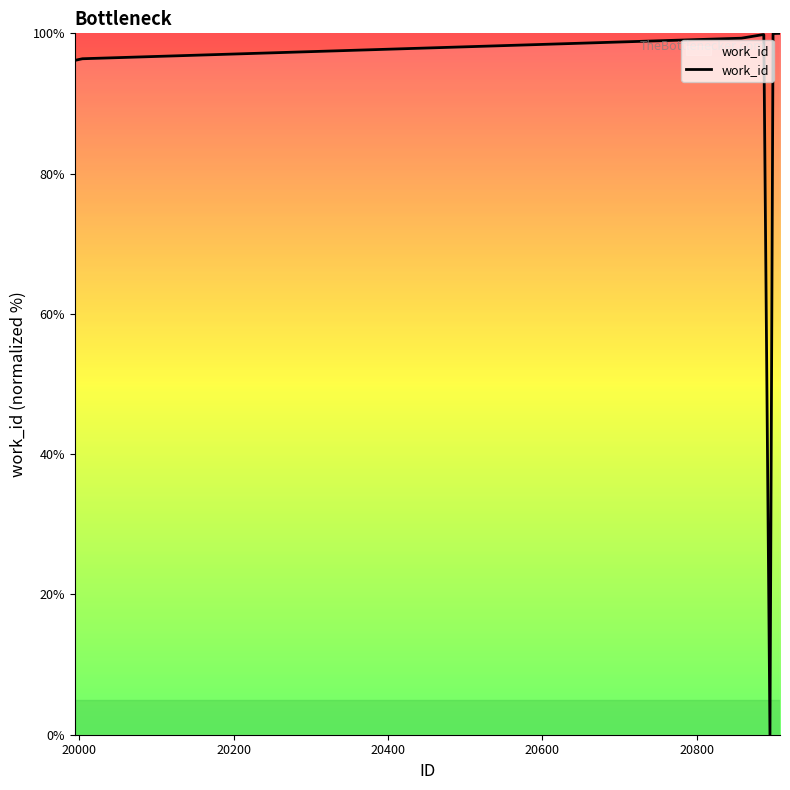

What is the greatest value displayed?

100.0